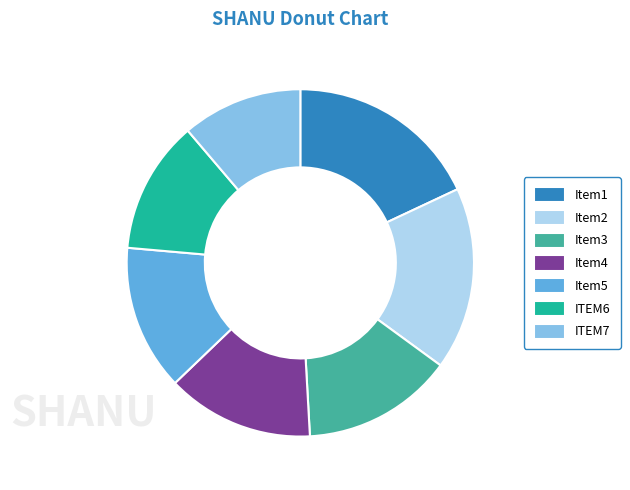

Is there a majority slice in this chart?

No